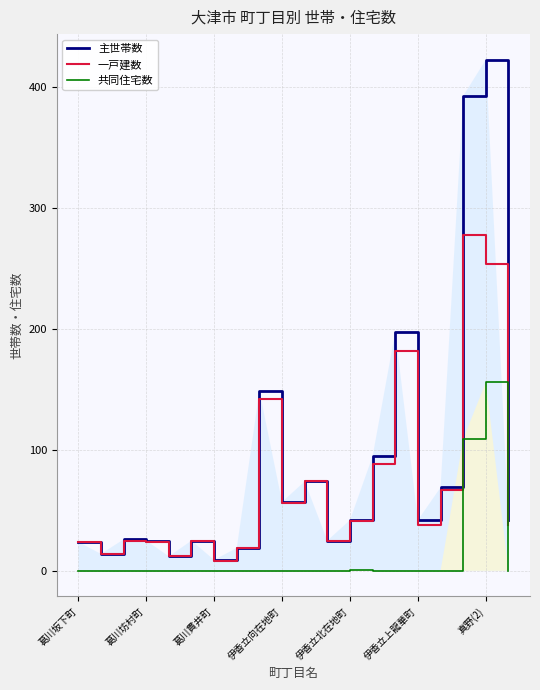

Where does the 一戸建数 series first go above 38?

8